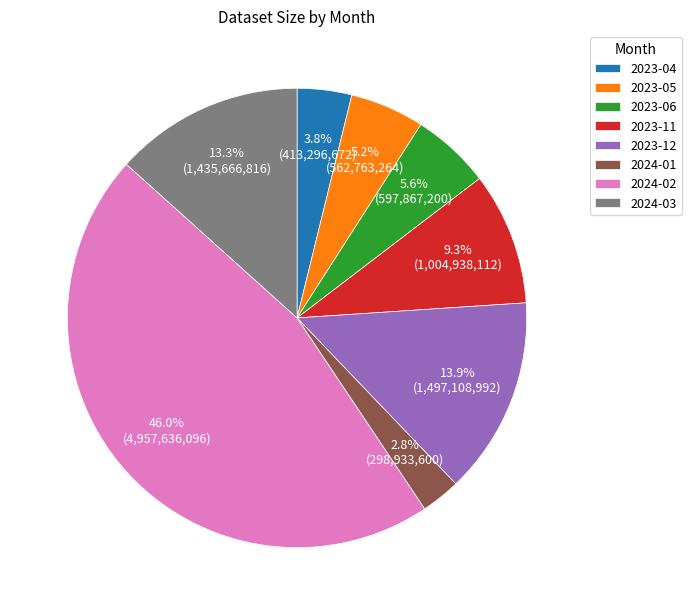

To the nearest percent, what is the difference between the largest and smallest slice percentages?

43%